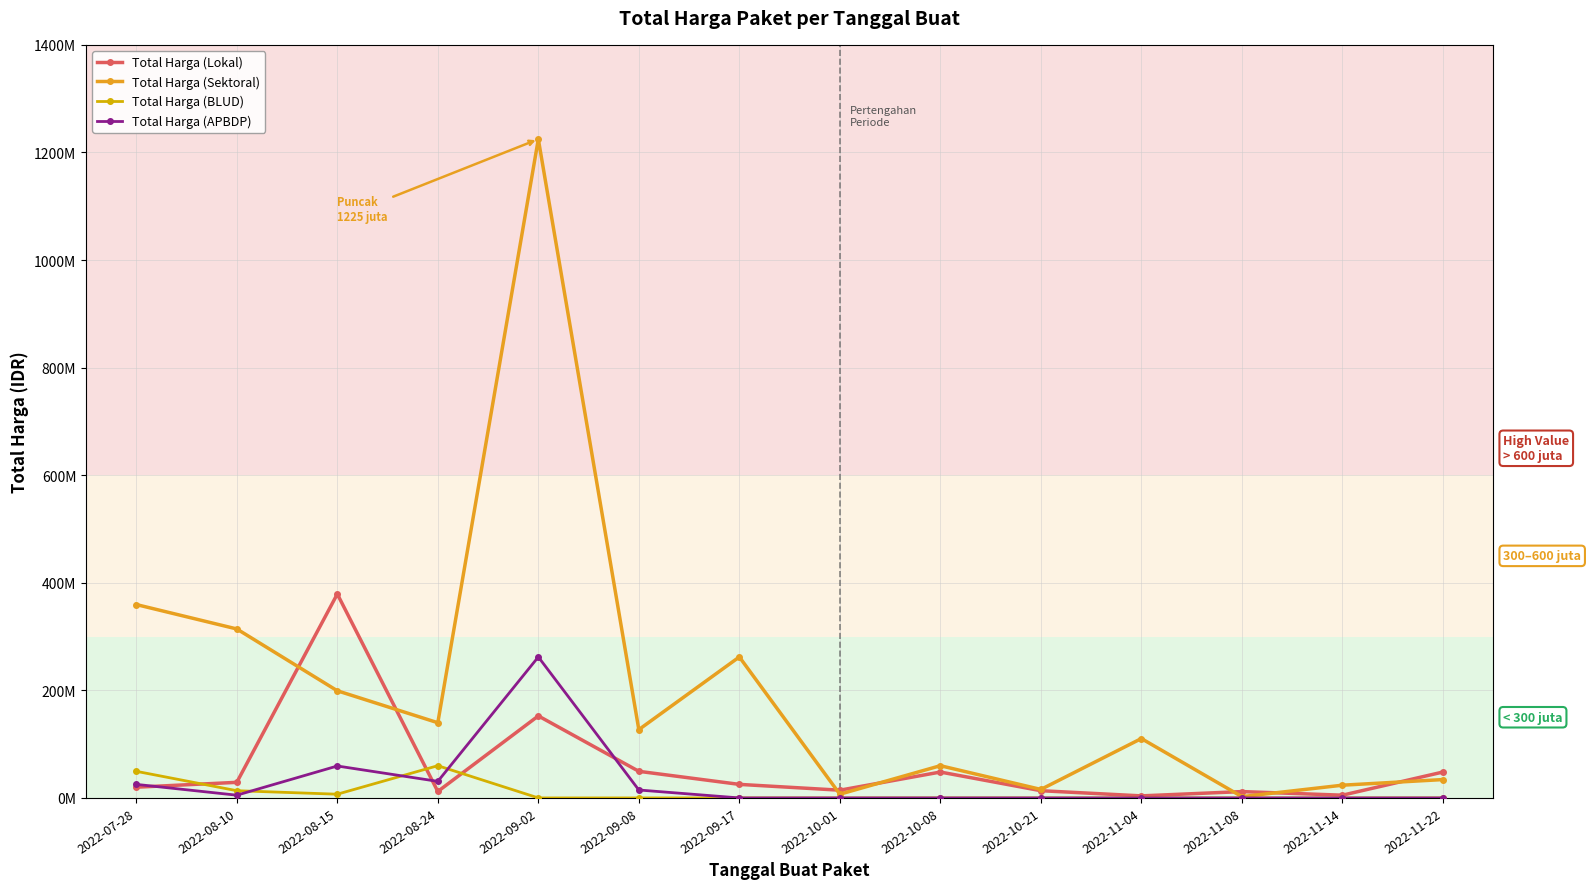

Which has a higher value, 2022-10-01 or 2022-09-08?

2022-09-08